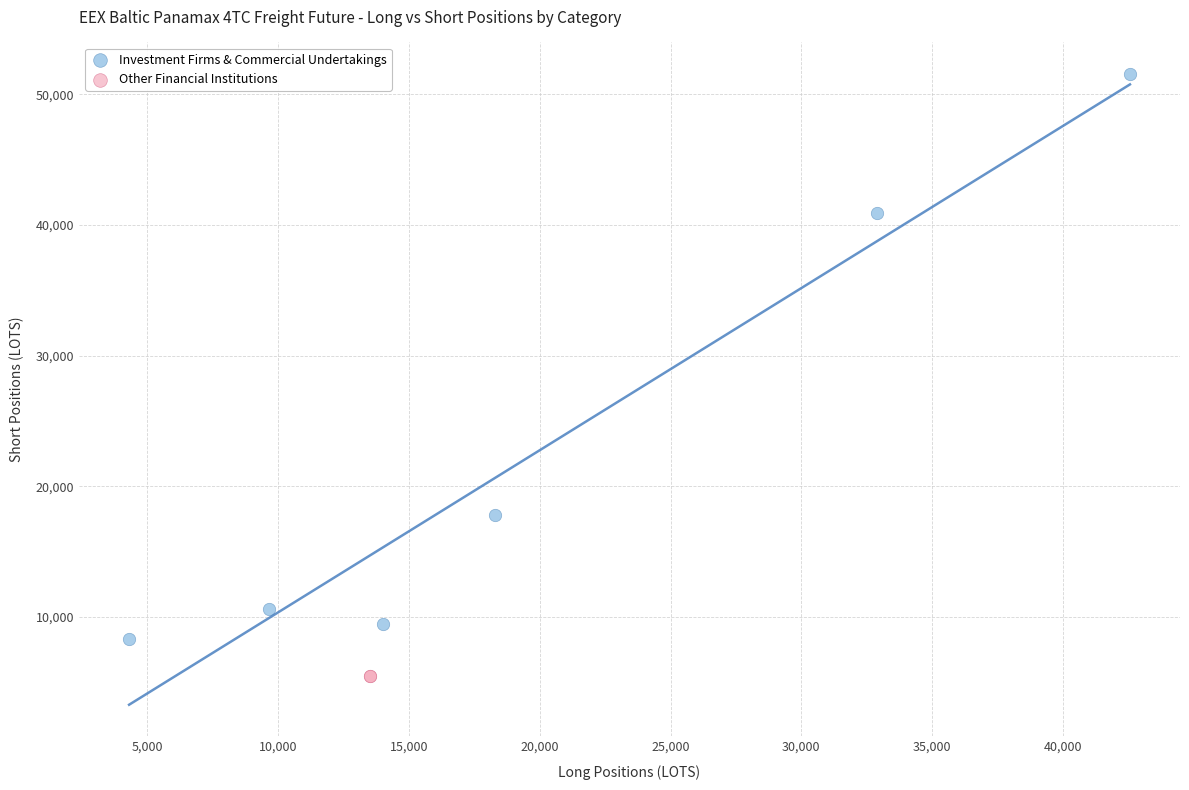

What are all the series names shown in the legend?

Investment Firms & Commercial Undertakings, Other Financial Institutions